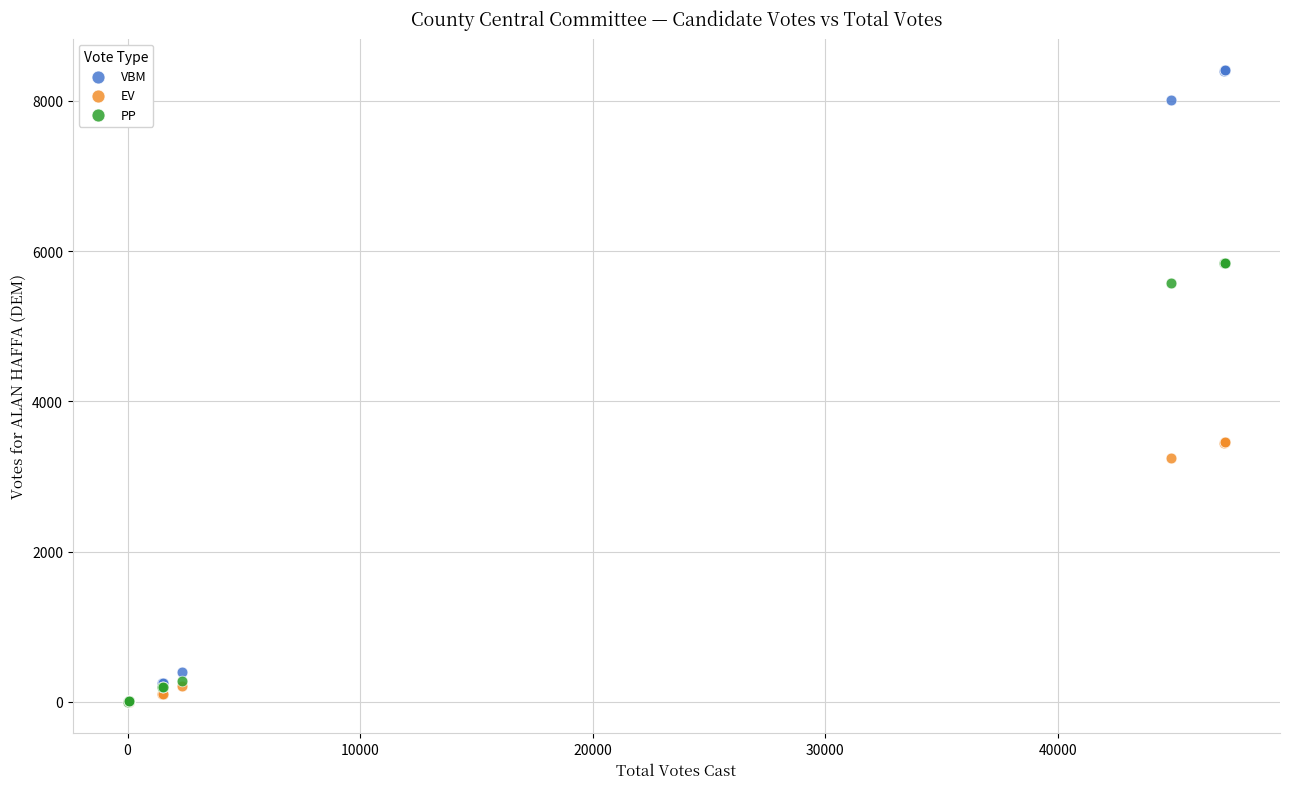

In the EV series, what Y value is closest to 1728?

208